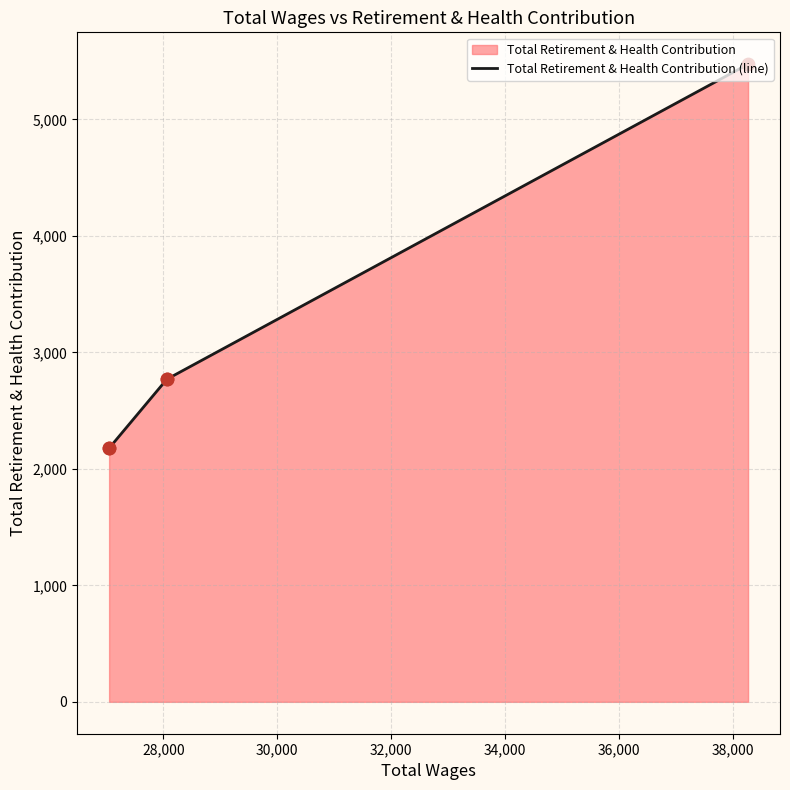

Between 28,000 and 32,000, which is larger?

32,000